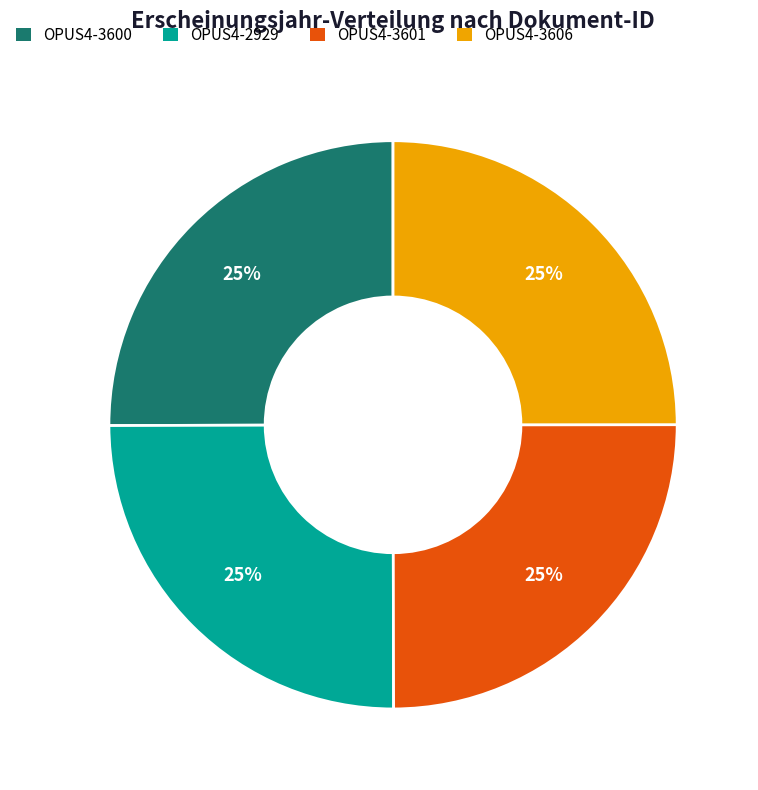

To the nearest percent, what percentage of the pie is OPUS4-3606?

25%